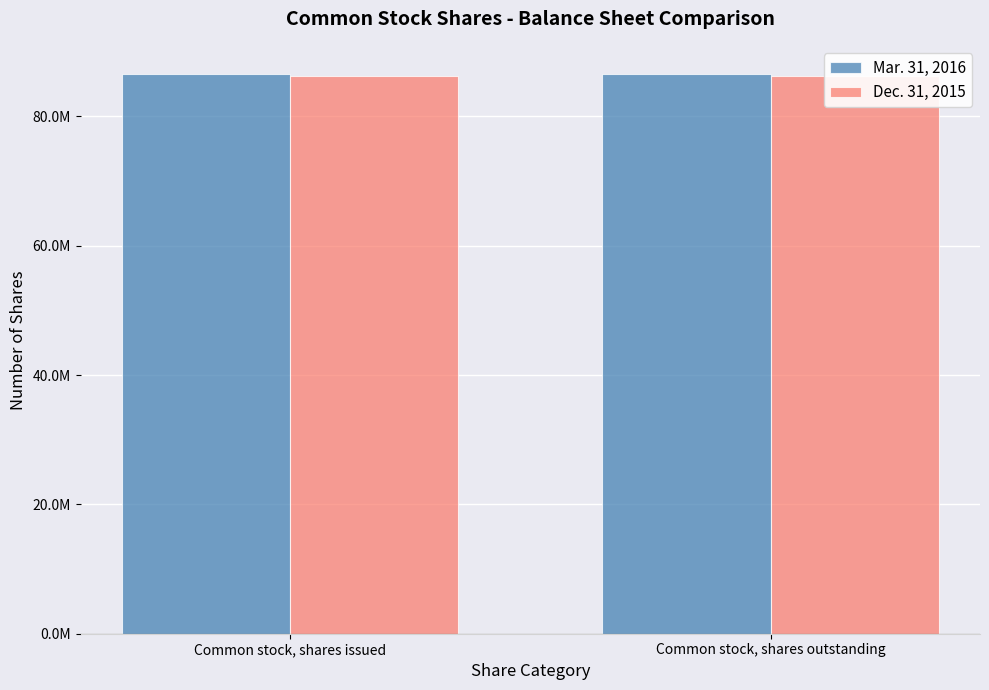

What is the label of the 1st bar from the left?

Common stock, shares issued